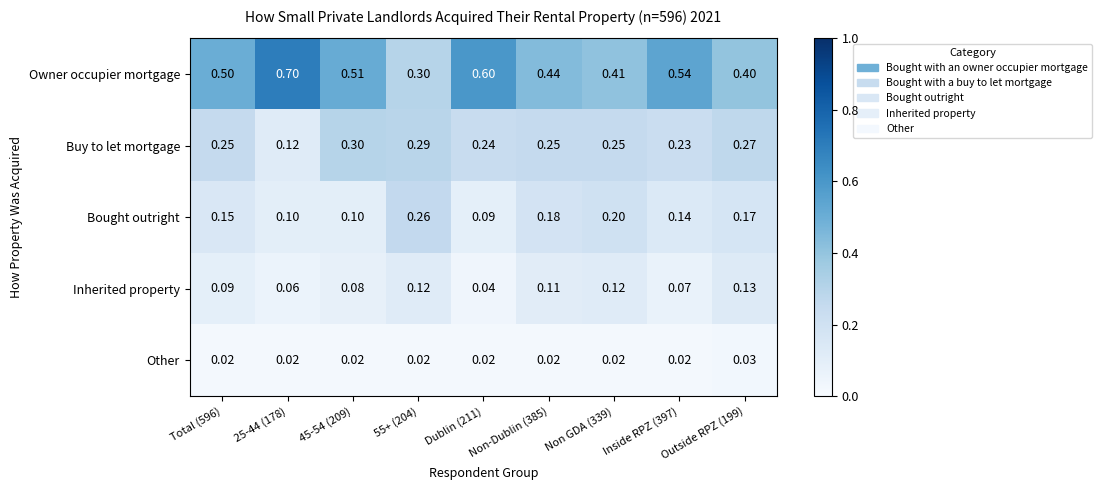

Rank the series by their maximum value, from lowest to highest.

Other, Inherited property, Bought outright, Buy to let mortgage, Owner occupier mortgage